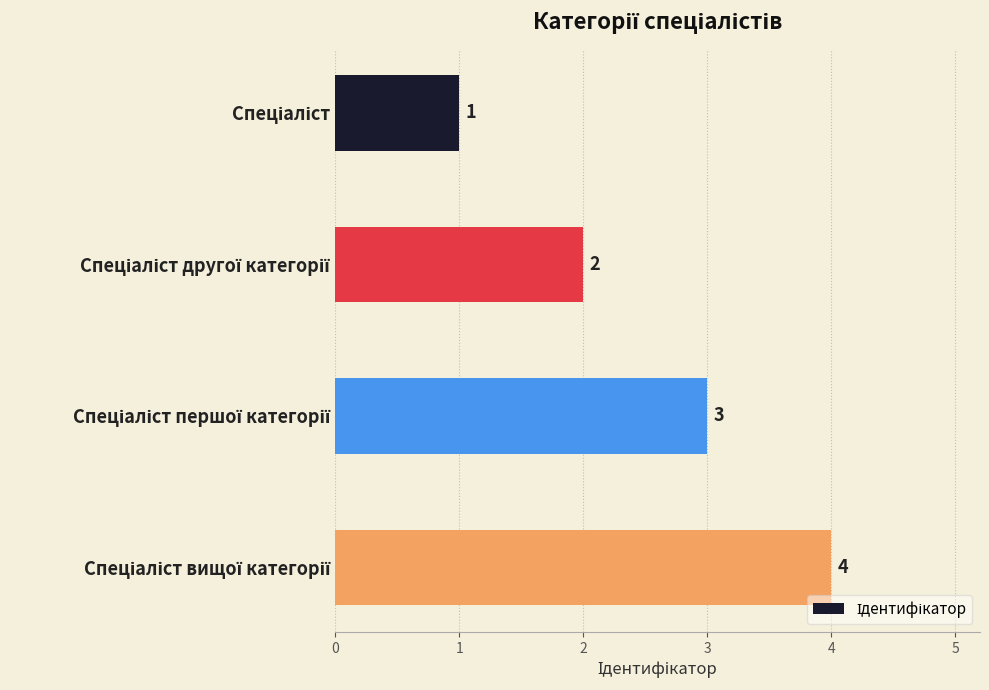

What is the sum of all values?

10